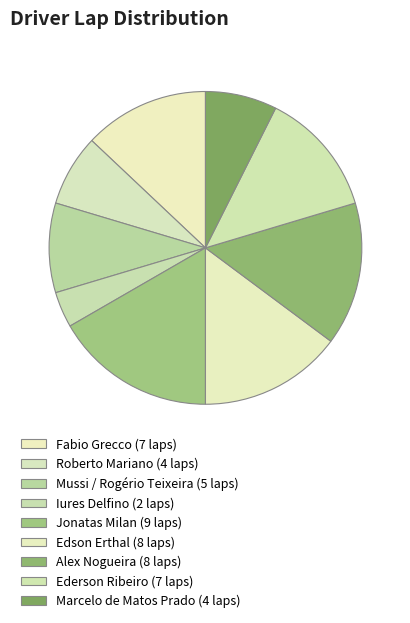

To the nearest percent, what is the difference between the Jonatas Milan and Iures Delfino slice percentages?

13%